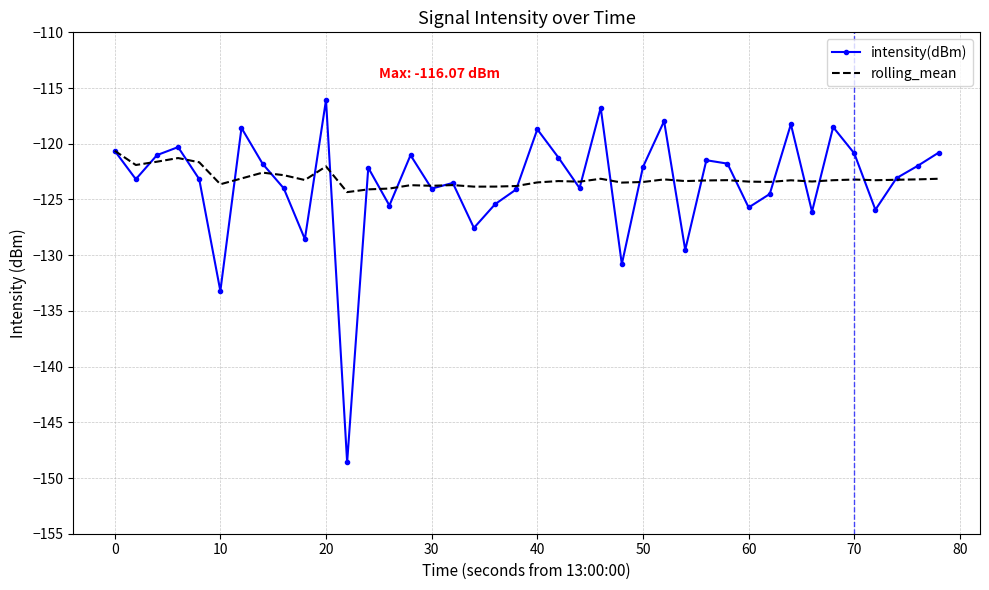

What is the difference between the maximum and minimum values in the rolling_mean series?

3.7